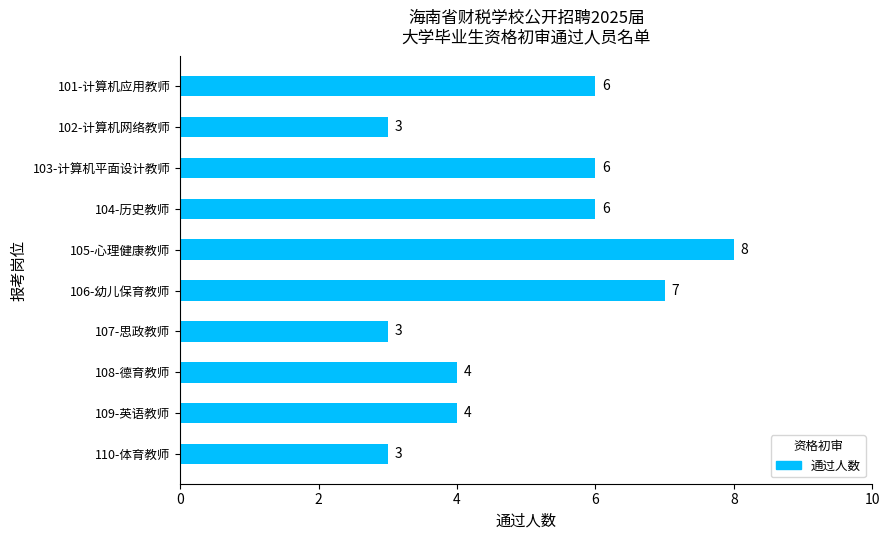

What is the minimum value shown in the chart?

3